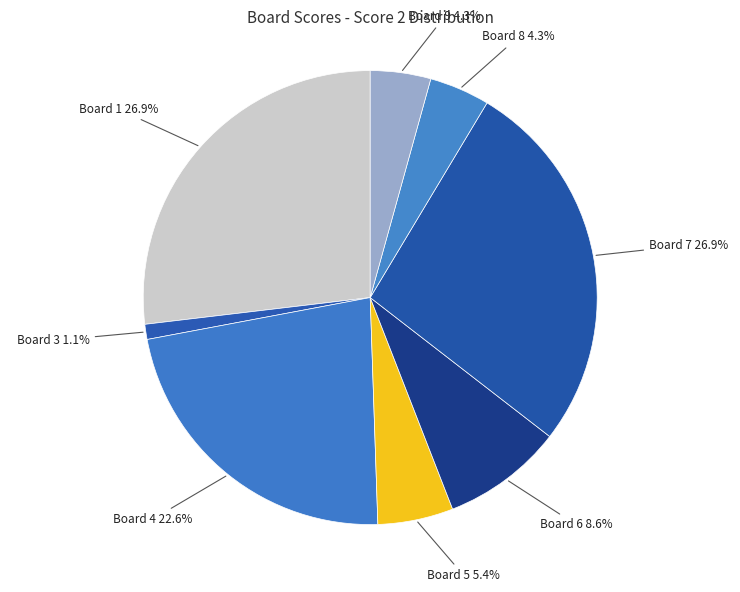

What is the smallest slice in the pie chart?

Board 3